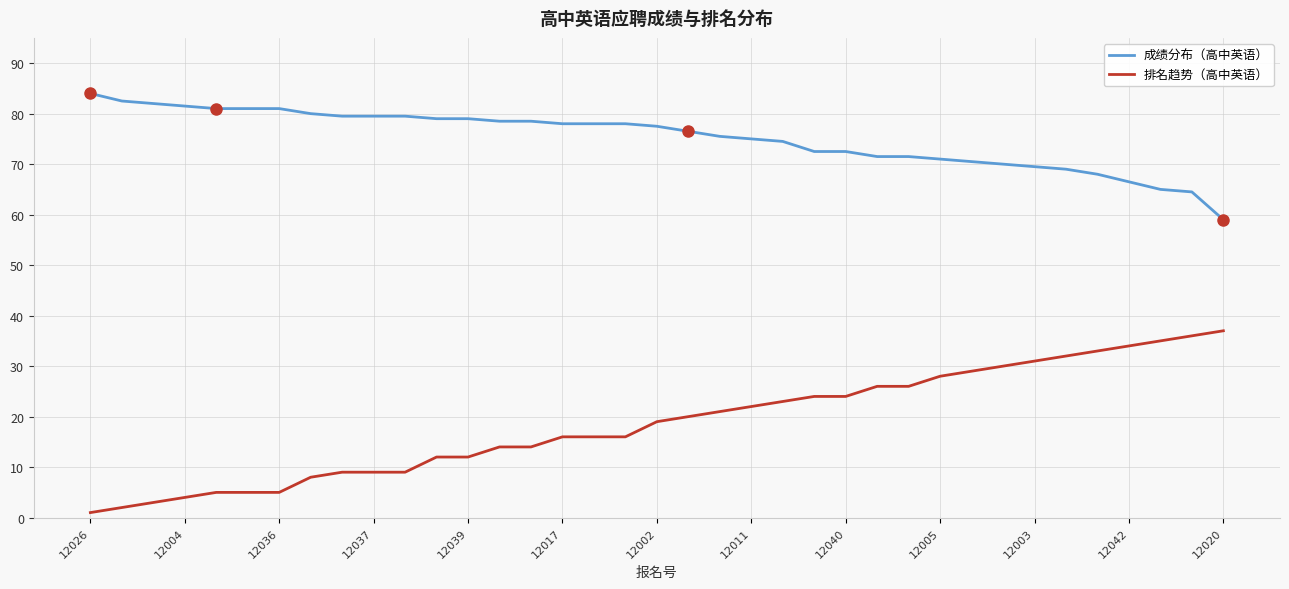

What is the label of the 15th point from the right?

22